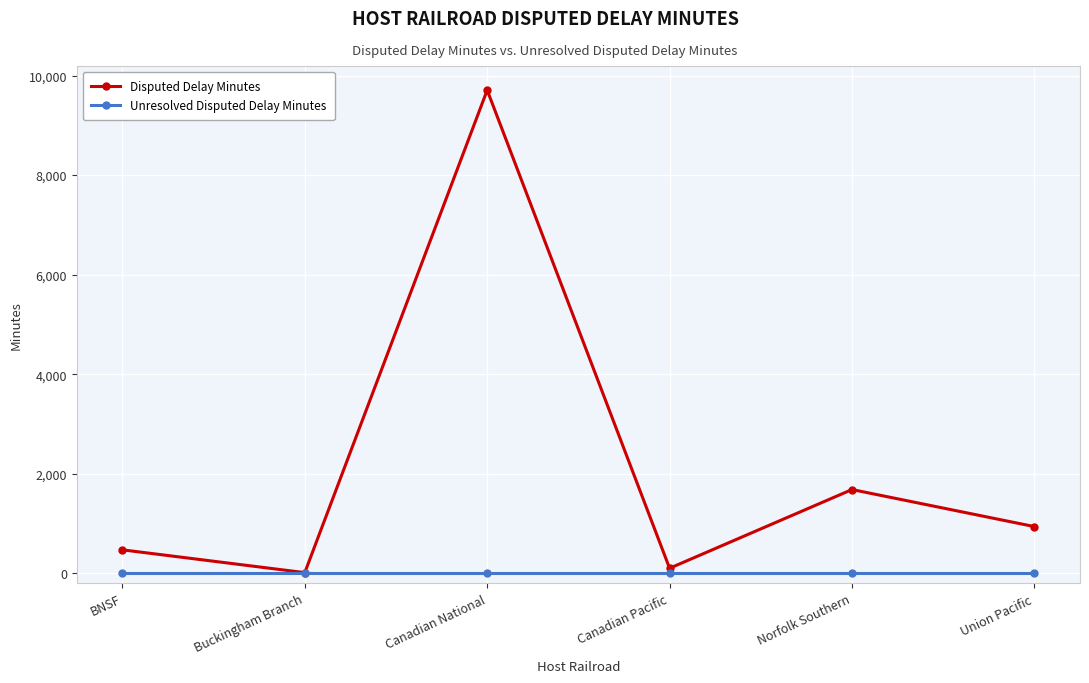

Which series has the largest total across all categories?

Disputed Delay Minutes